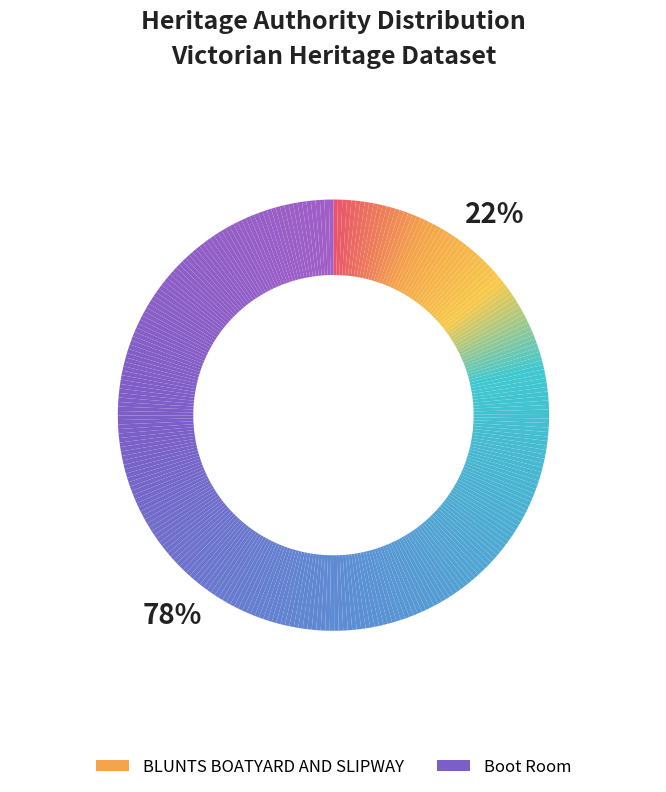

Combined, do BLUNTS BOATYARD AND SLIPWAY and Boot Room account for over 50%?

Yes